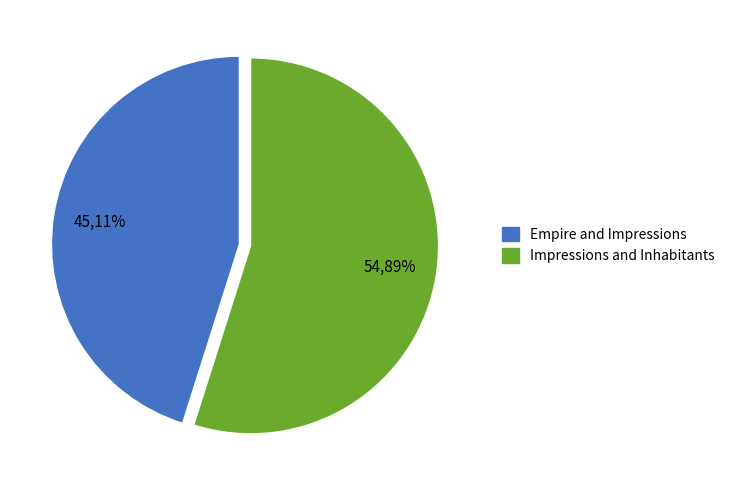

How many segments does this pie chart have?

2